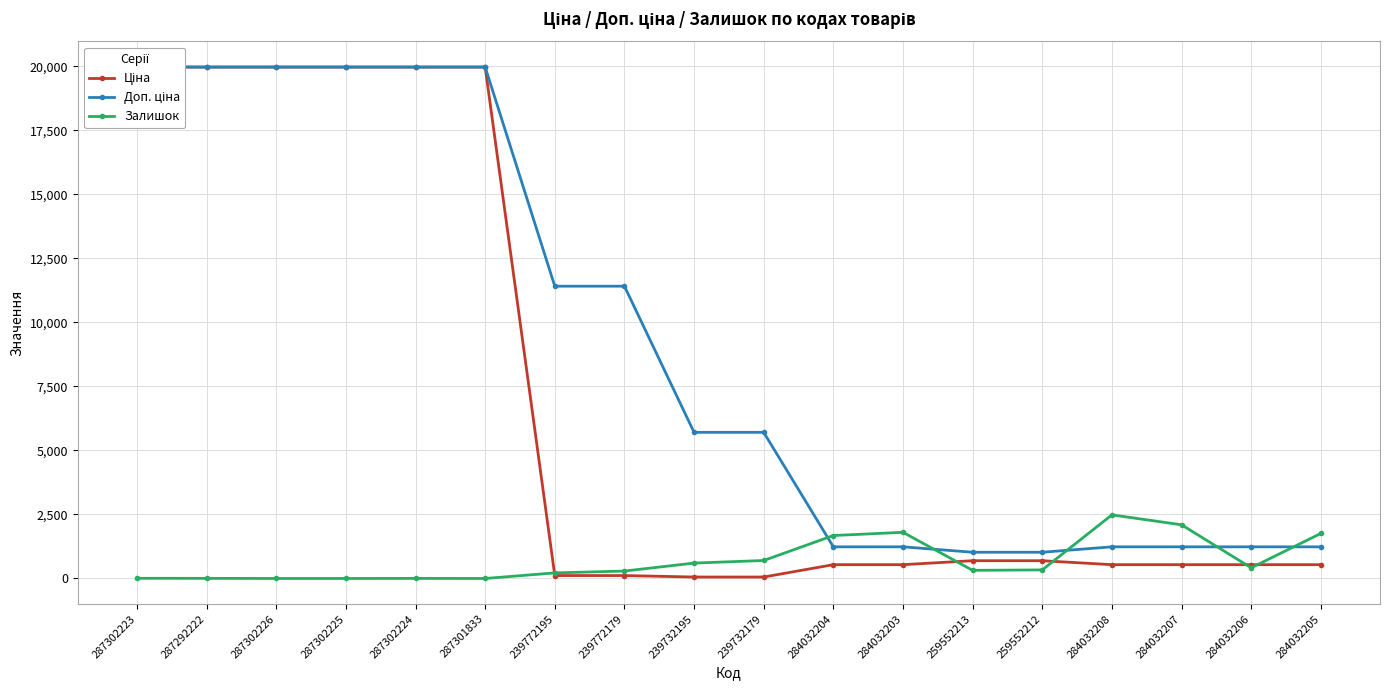

Reading right to left, transcribe all the data shown in this chart.

Ціна: 539.0	539.0	539.0	539.0	693.7	693.7	539.0	539.0	57.0	57.0	114.1	114.1	19964.2	19964.2	19964.2	19964.2	19964.2	19964.2
Доп. ціна: 1235.4	1235.4	1235.4	1235.4	1024.6	1024.6	1235.4	1235.4	5705.0	5705.0	11410.0	11410.0	19964.2	19964.2	19964.2	19964.2	19964.2	19964.2
Залишок: 1757.0	417.0	2096.0	2483.0	335.0	318.0	1802.0	1677.0	702.0	601.0	290.0	218.0	0.0	3.0	0.0	0.0	5.0	7.0